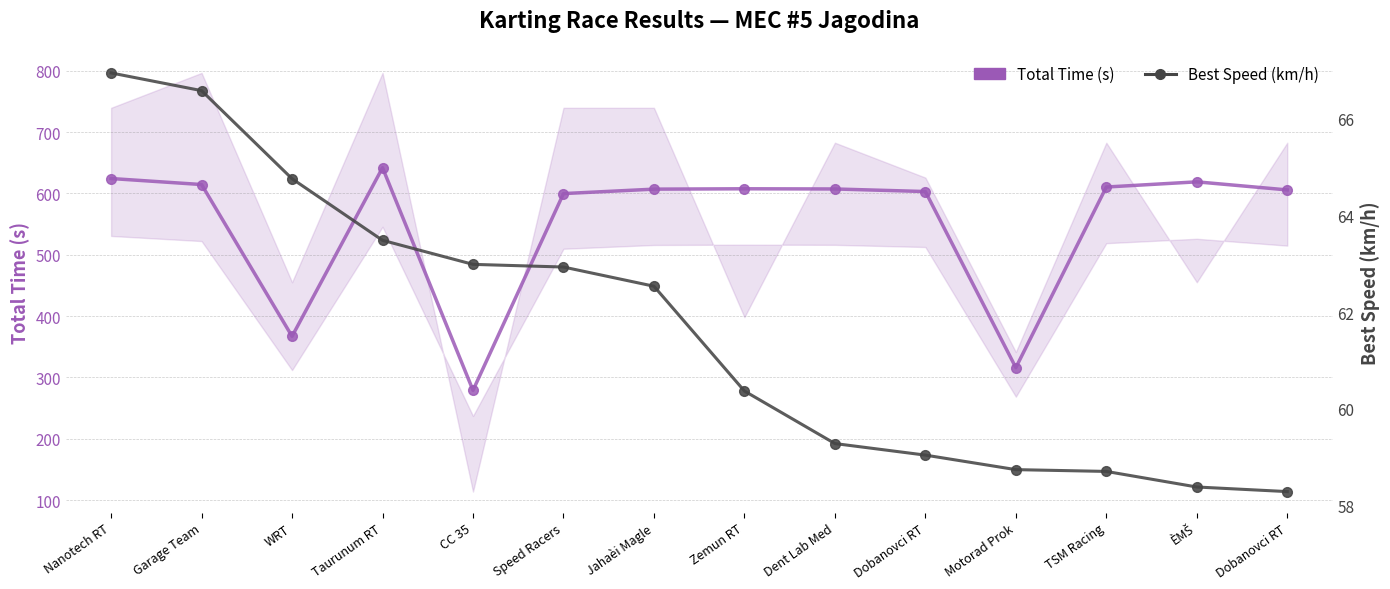

Where is the first local maximum for Total Time (s)?

Taurunum RT